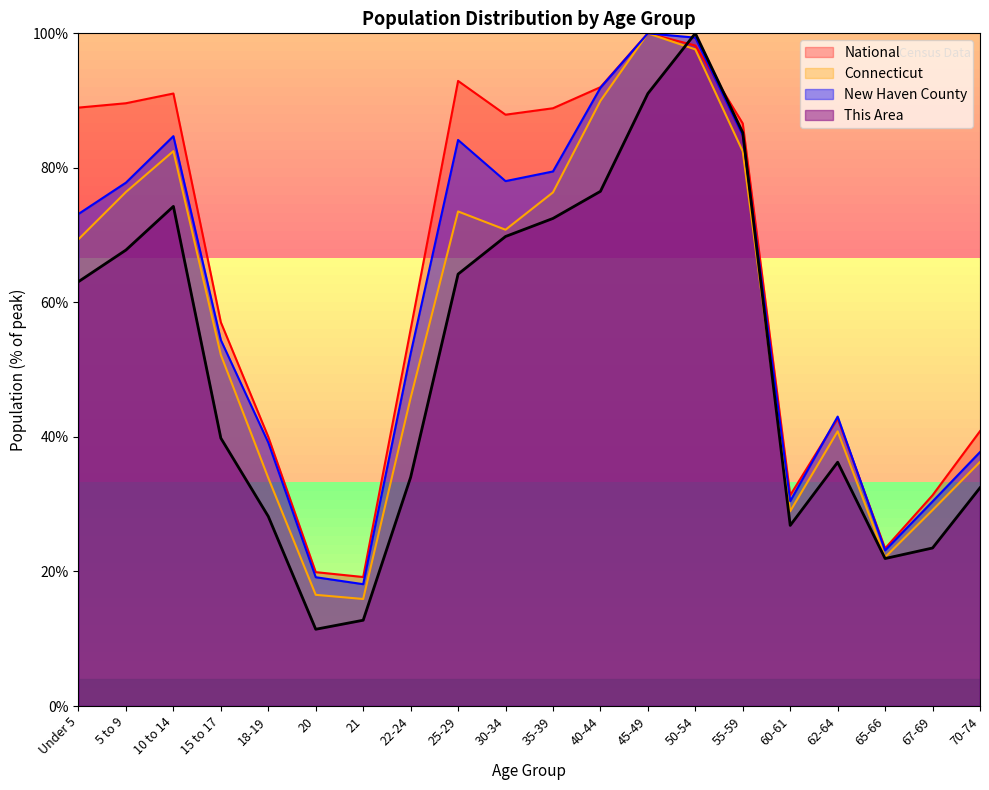

What is the maximum value for National?

100.0